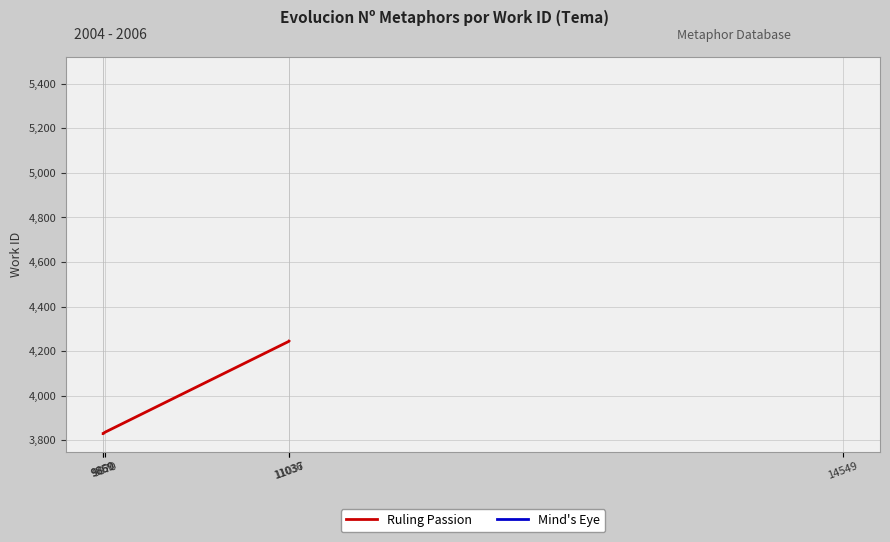

How many data points are above 3836?

2